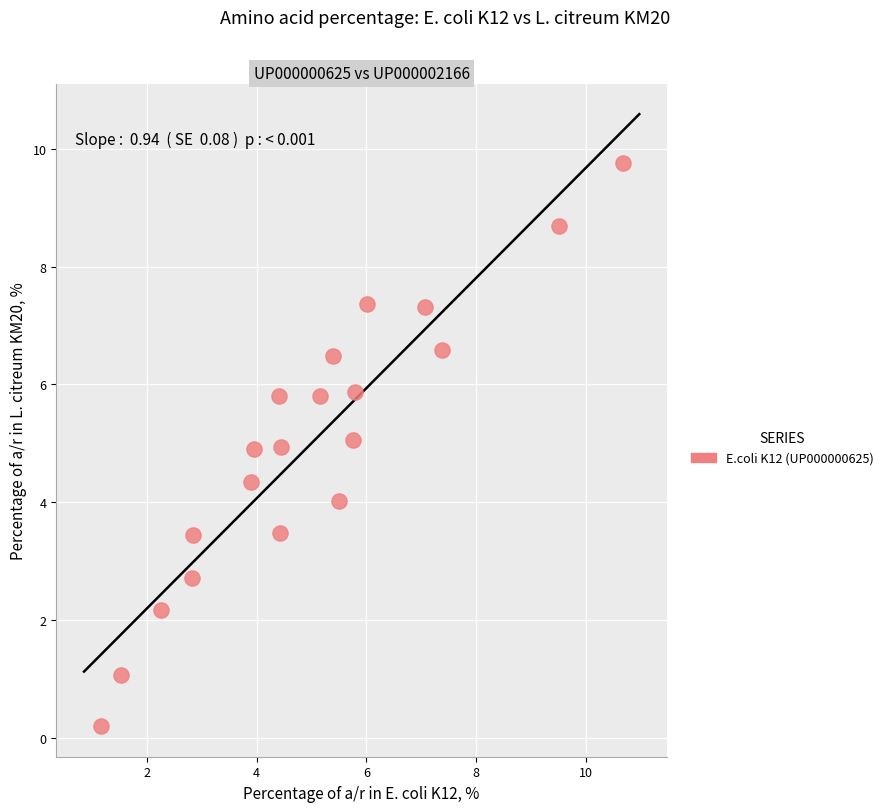

What is the range of X values (max minus min)?

9.5